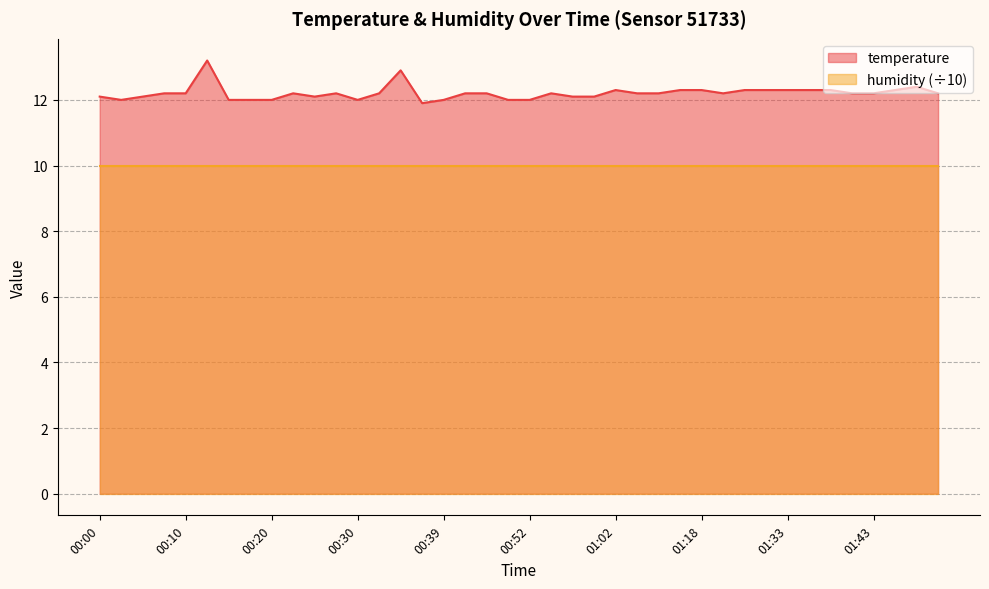

What is the label of the 24th point from the right?

00:39